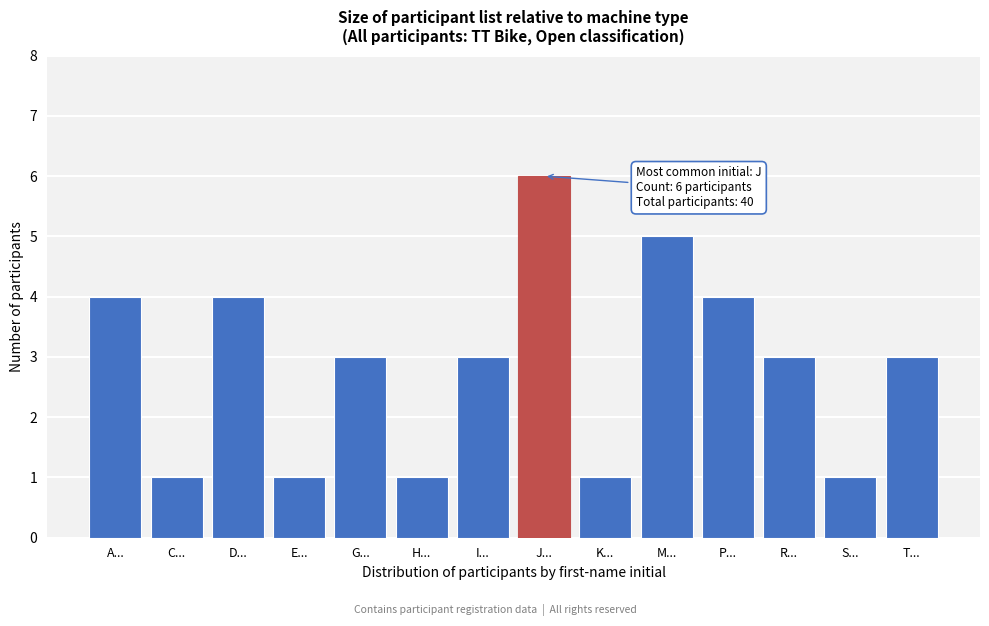

Reading left to right, what are all the values shown in this chart?

A...=4	C...=1	D...=4	E...=1	G...=3	H...=1	I...=3	J...=6	K...=1	M...=5	P...=4	R...=3	S...=1	T...=3